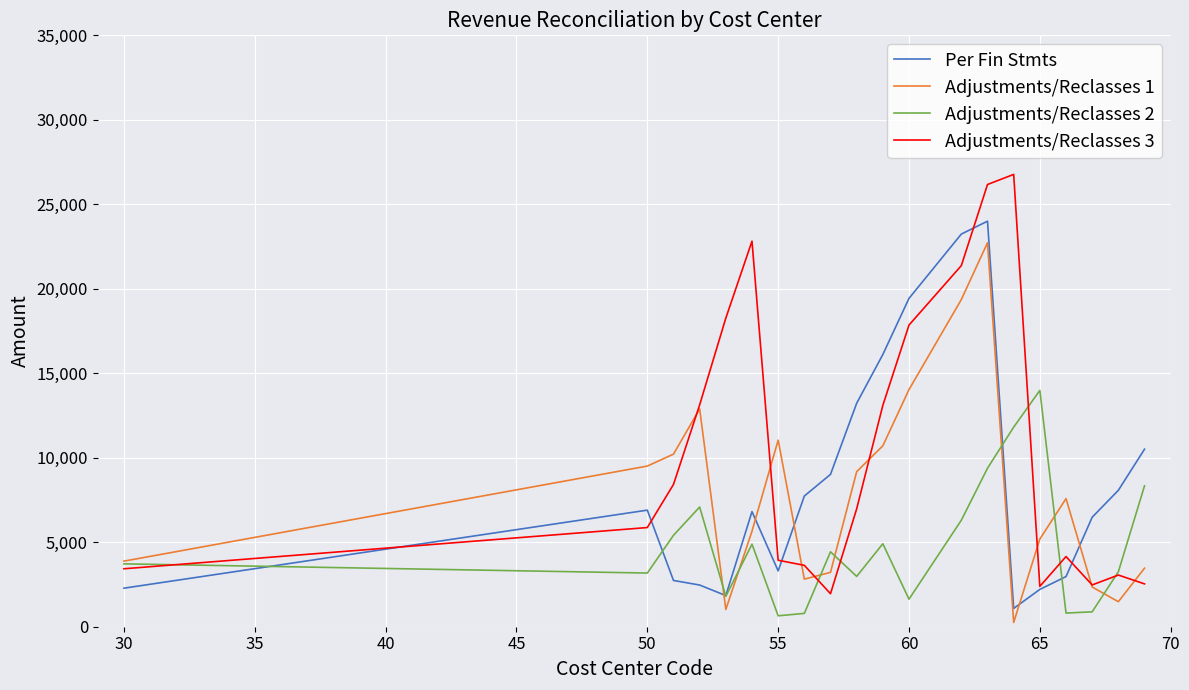

True or false: Adjustments/Reclasses 1 has more than 2 points higher than both neighbors.

True